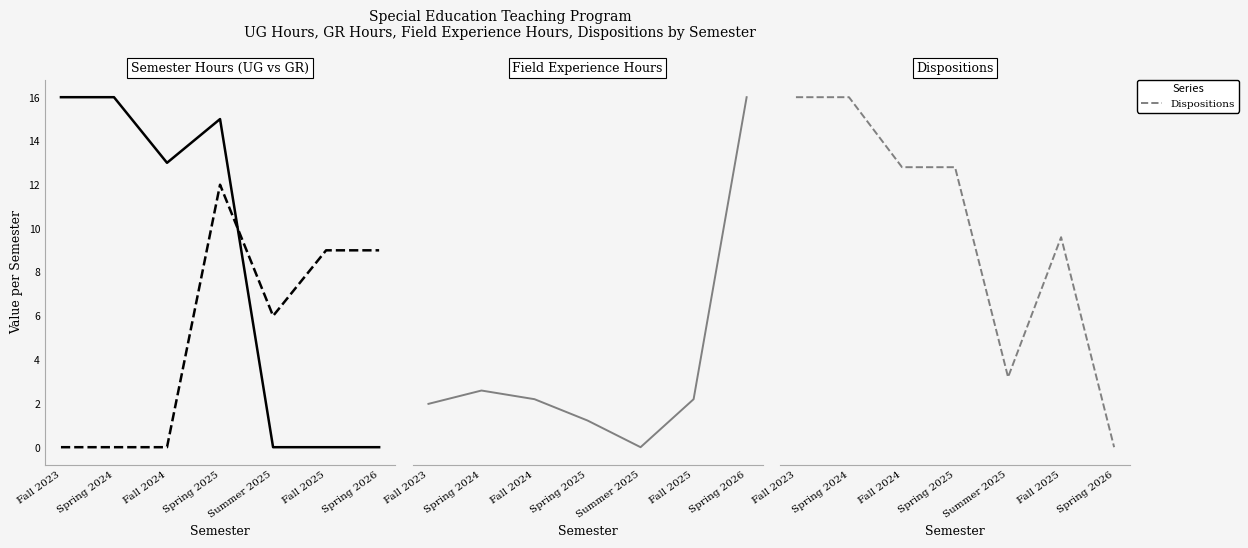

Reading right to left, transcribe all the data shown in this chart.

UG Hours: 0	0	0	15	13	16	16
GR Hours: 9	9	6	12	0	0	0
Field Experience Hours: 525	72	0	40	72	85	65
Dispositions: 1	4	2	5	5	6	6